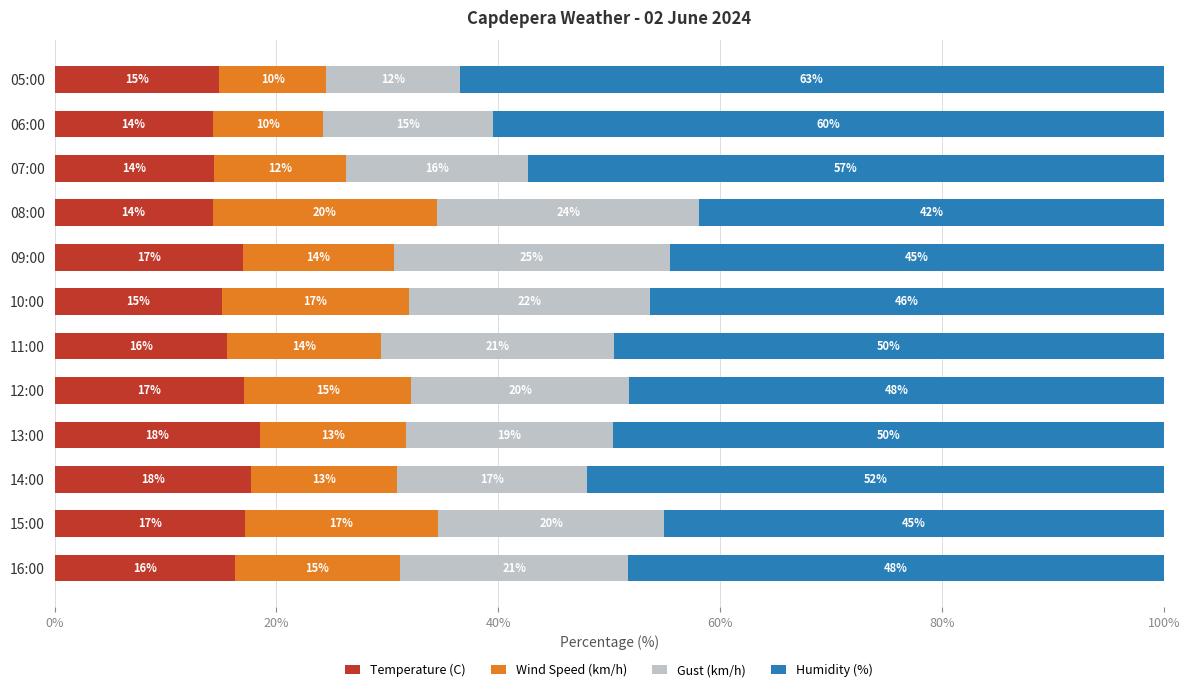

Is it true that Temperature (C) equals 21.5 at 08:00?

False